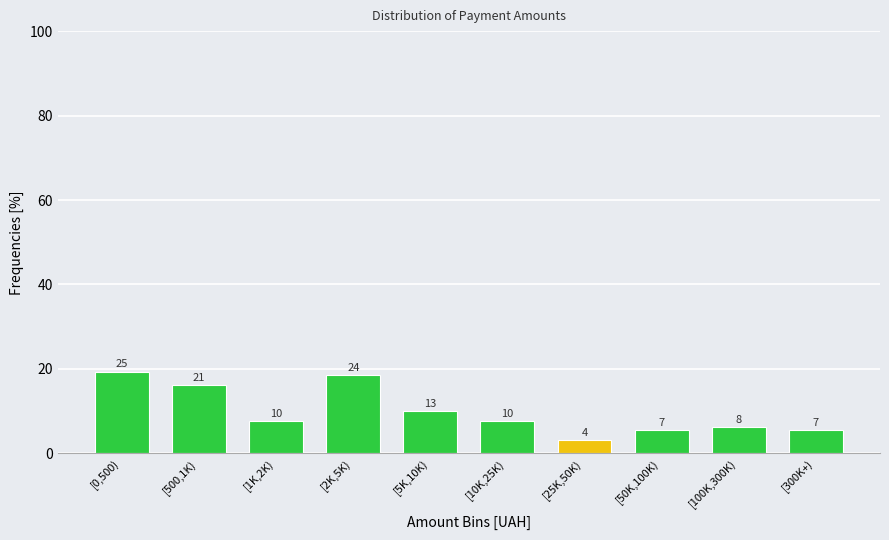

How many bars are there in total?

10